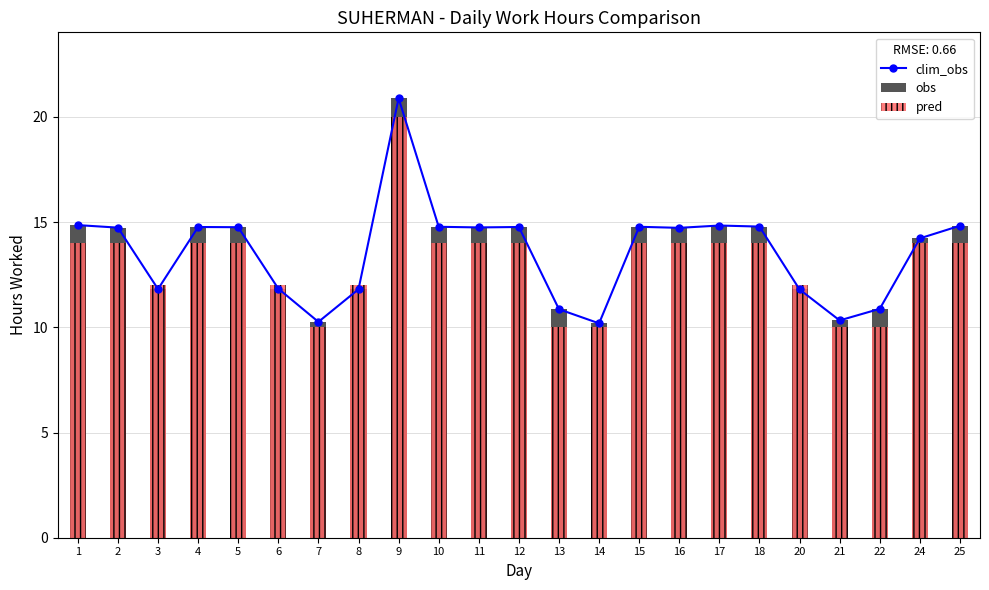

At 8, list the series in order from smallest to largest.

clim_obs, obs, pred